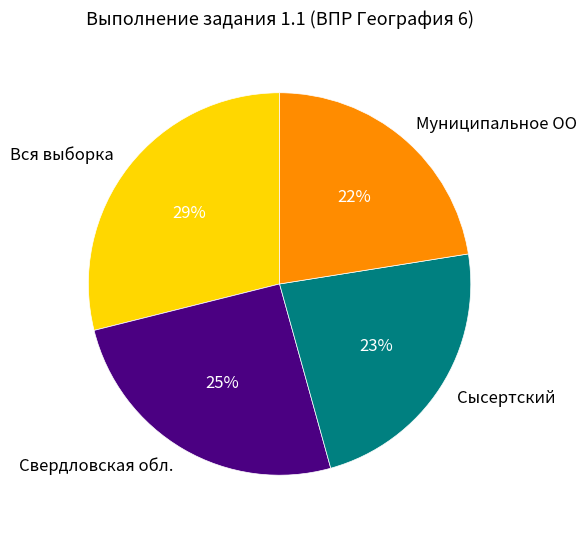

The Муниципальное ОО slice represents 14% of the pie. True or false?

False